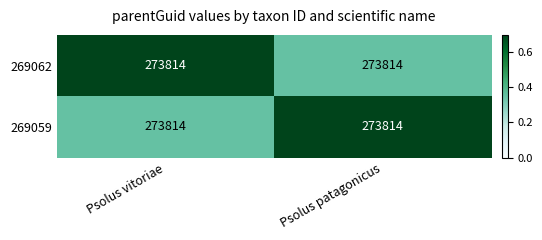

Read the 269059 value at Psolus patagonicus.

0.7